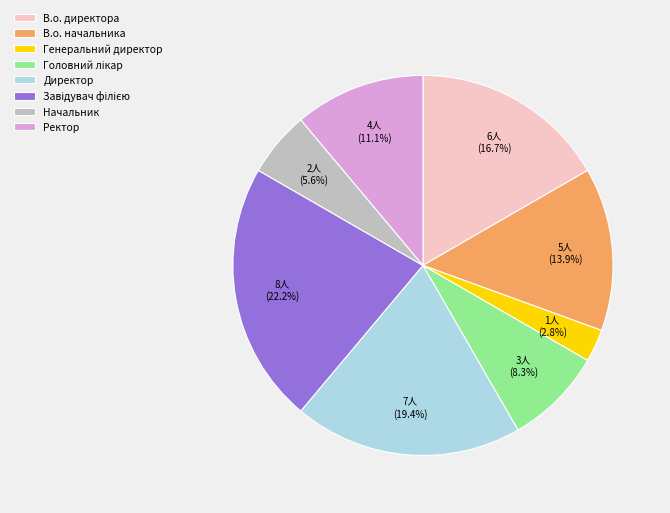

To the nearest percent, what is the difference between the largest and smallest slice percentages?

19%